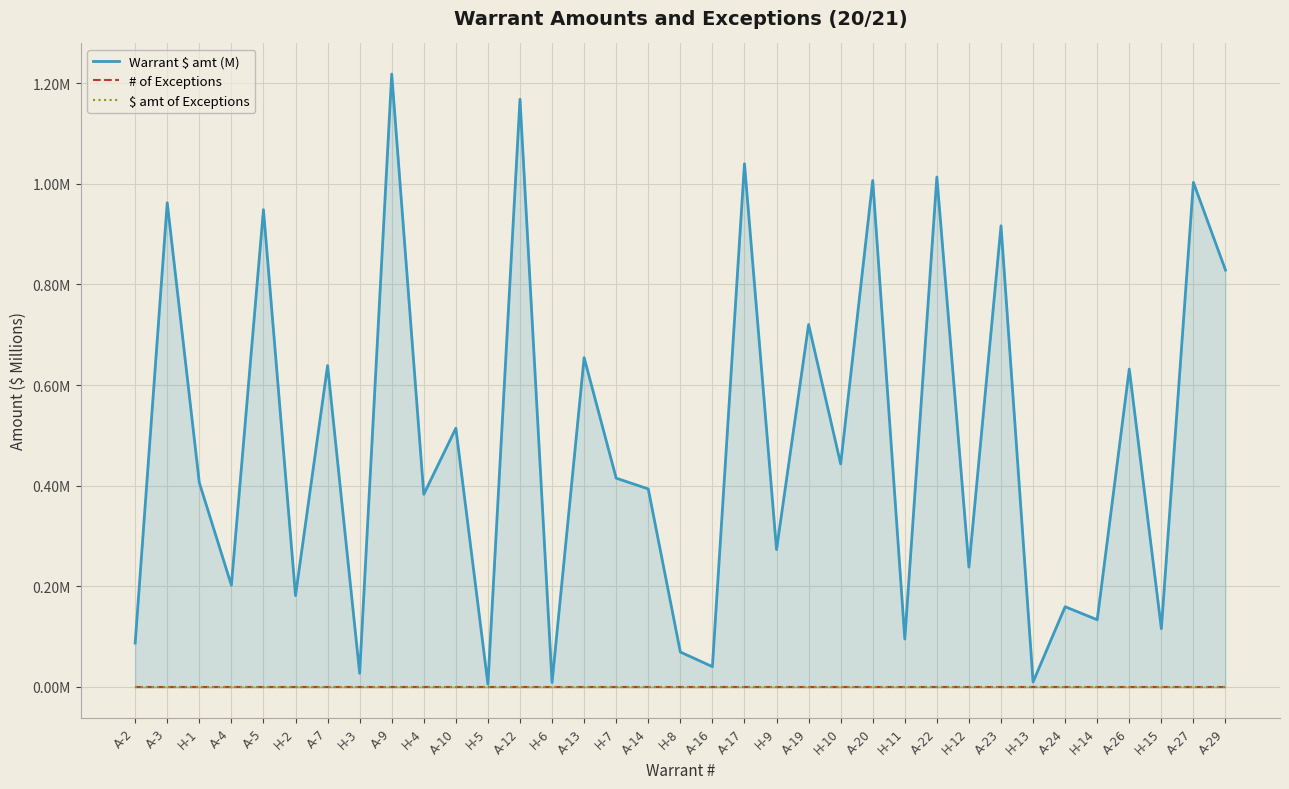

At which label does $ amt of Exceptions reach its peak?

A-2